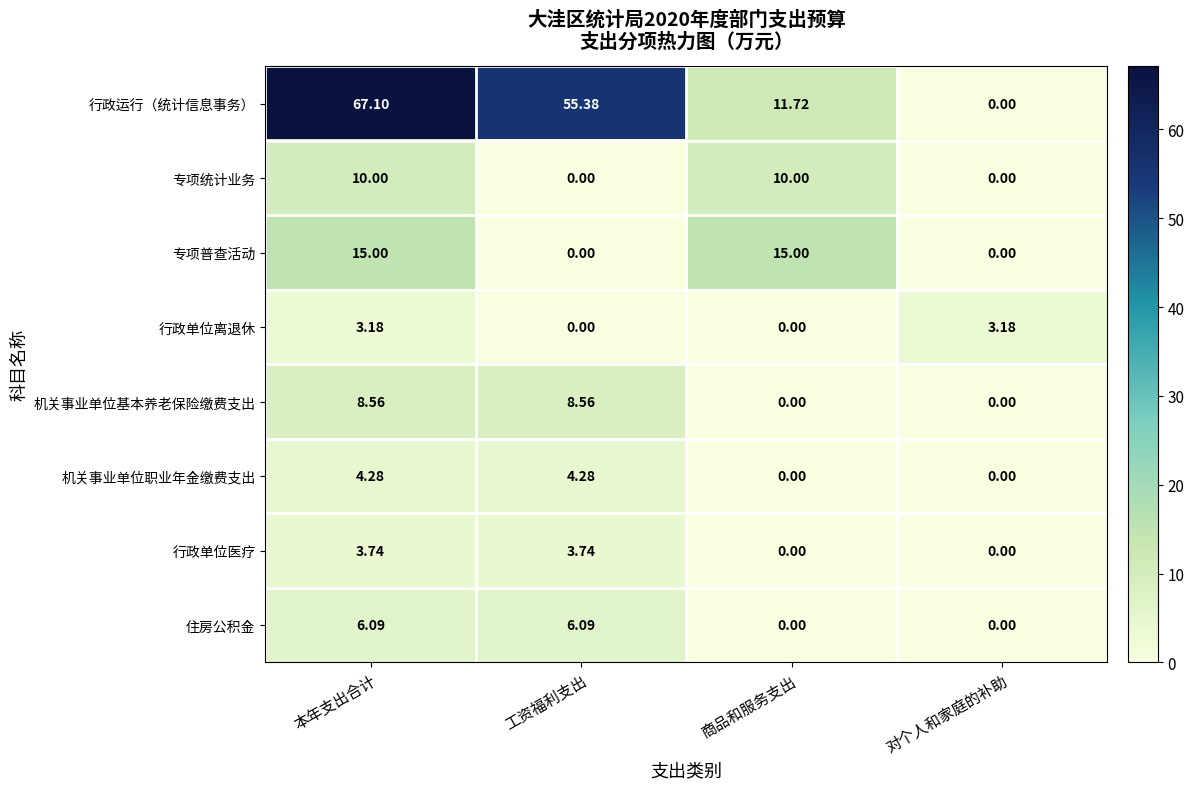

What is the spread (max minus min) of values at 本年支出合计?

63.9